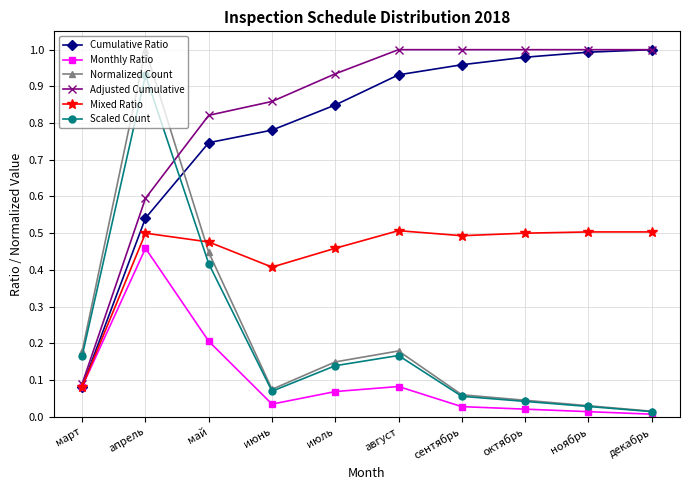

How many Mixed Ratio values are between 0 and 1?

10